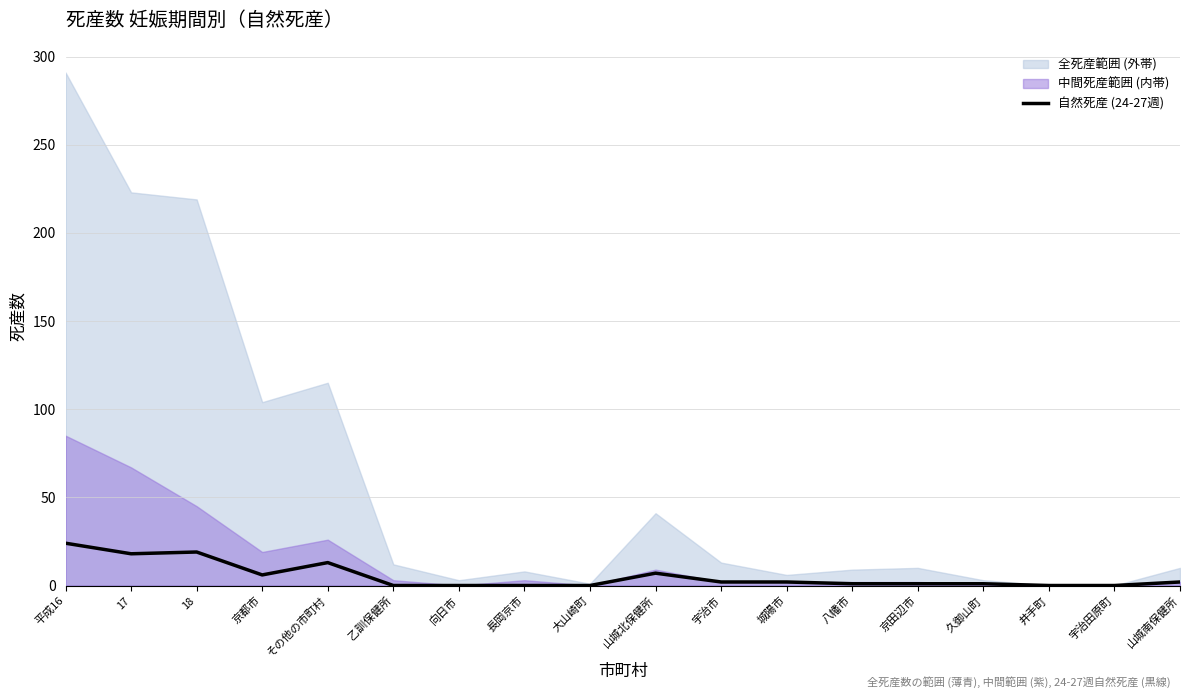

True or false: the data shows 24 at 平成16.

True